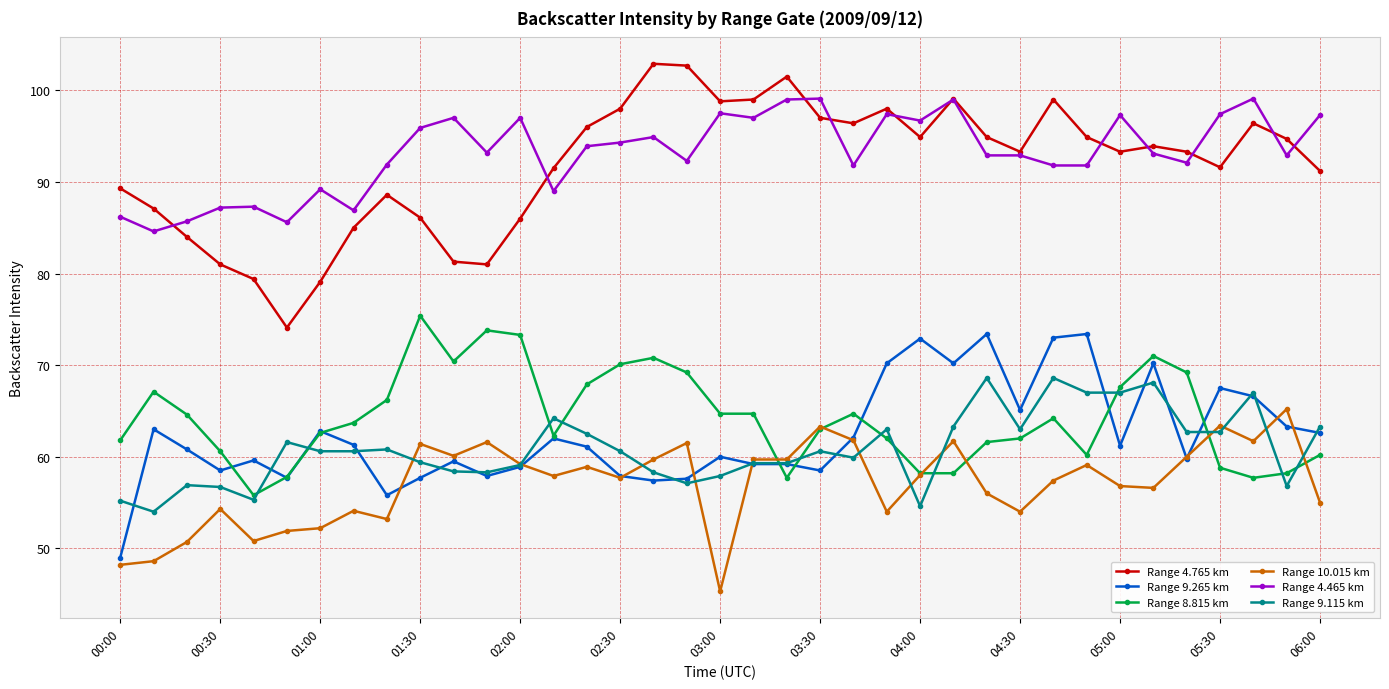

How many lines are shown in the chart?

6